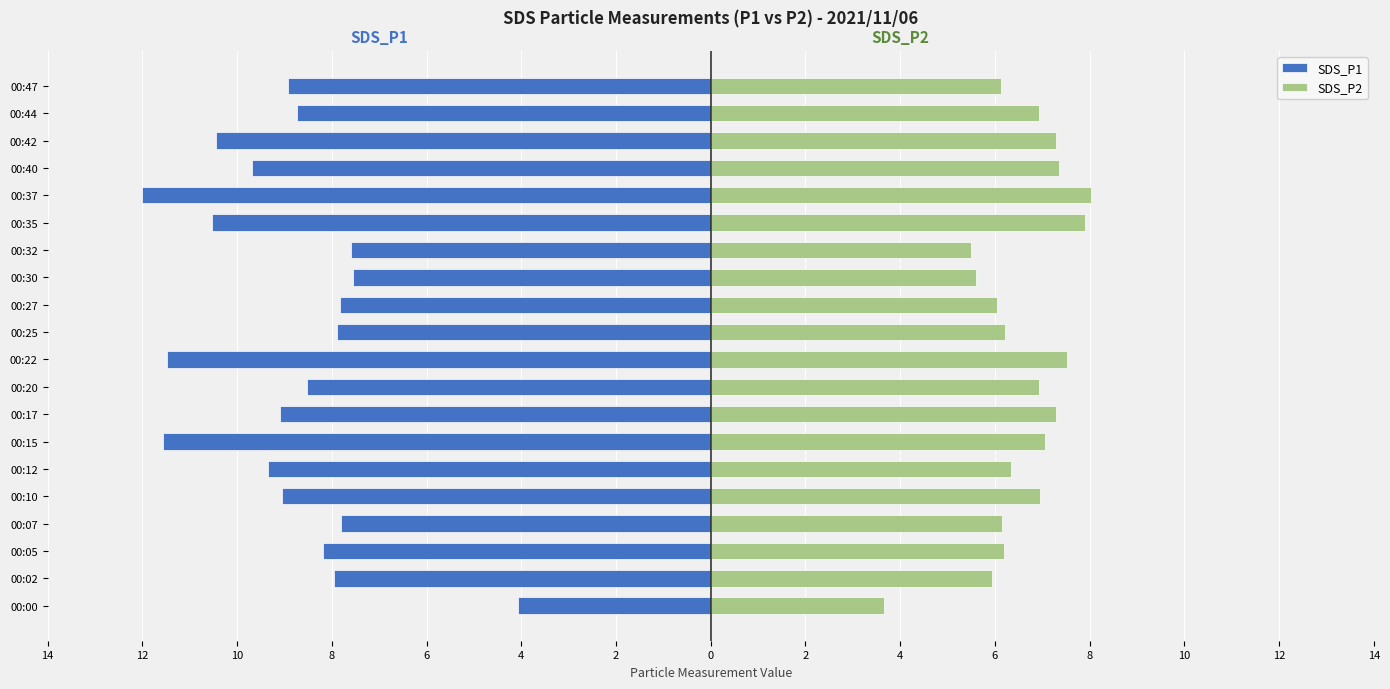

What are all the series names shown in the legend?

SDS_P1, SDS_P2